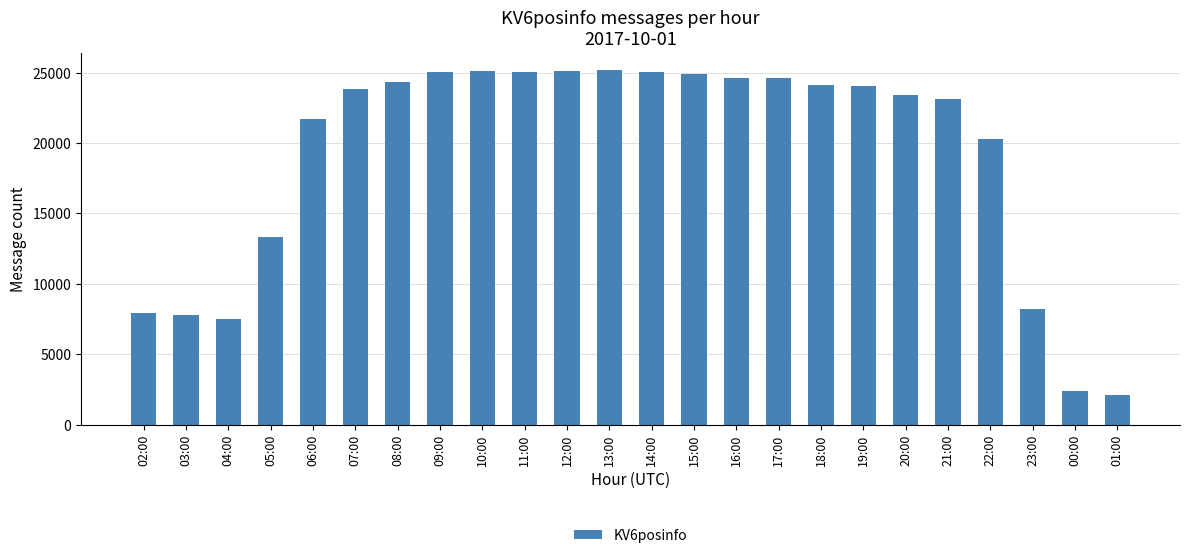

What is the difference between the maximum and minimum values?

23047